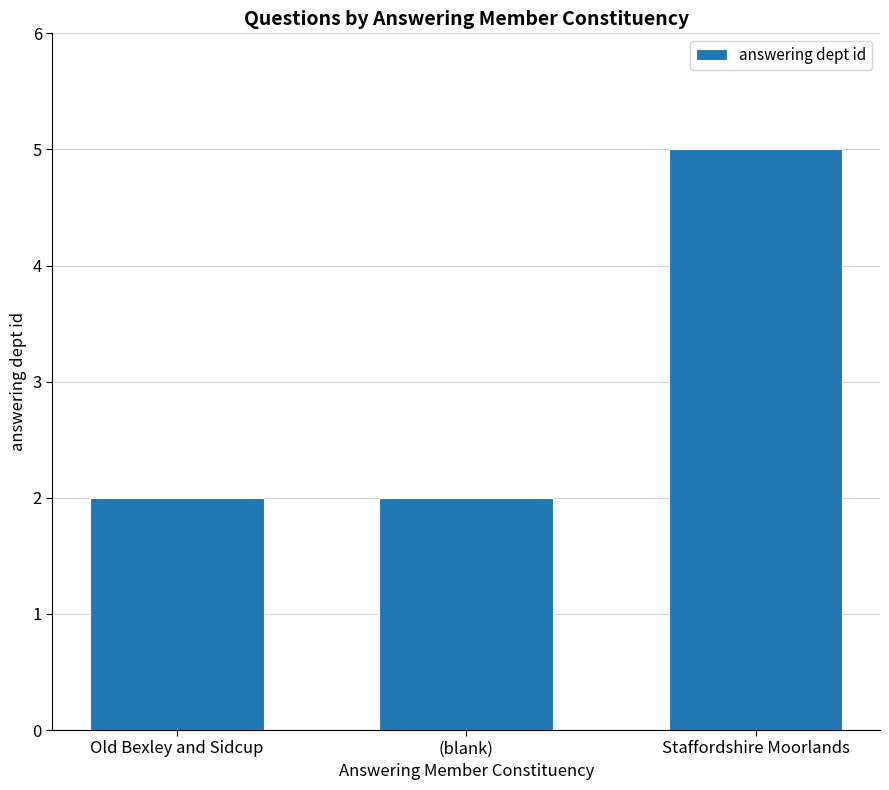

Between Old Bexley and Sidcup and Staffordshire Moorlands, which is larger?

Staffordshire Moorlands